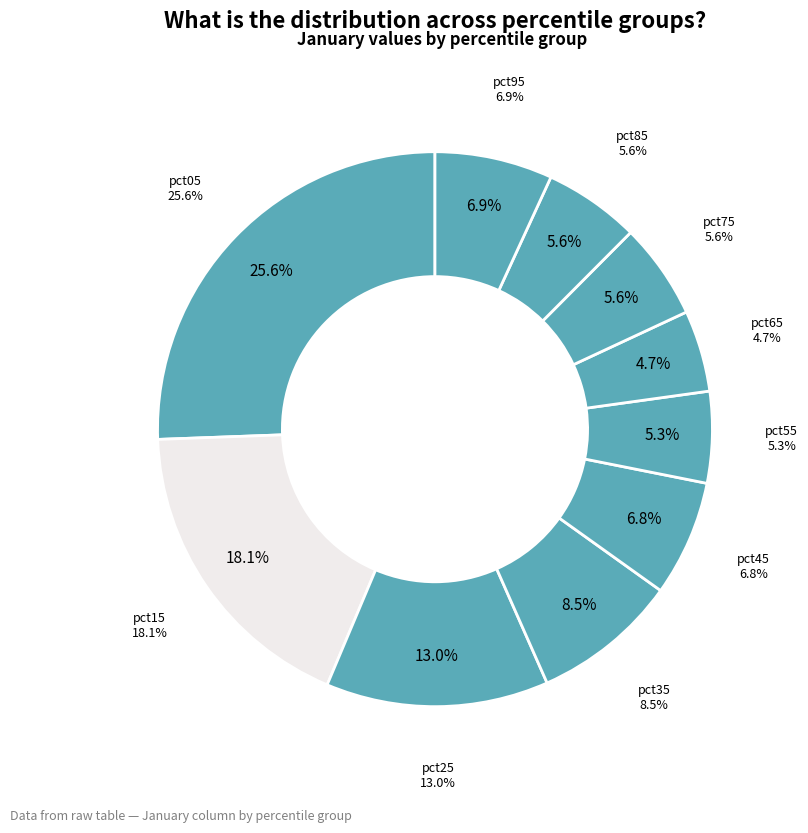

Combined, do pct65 and pct95 account for over 50%?

No